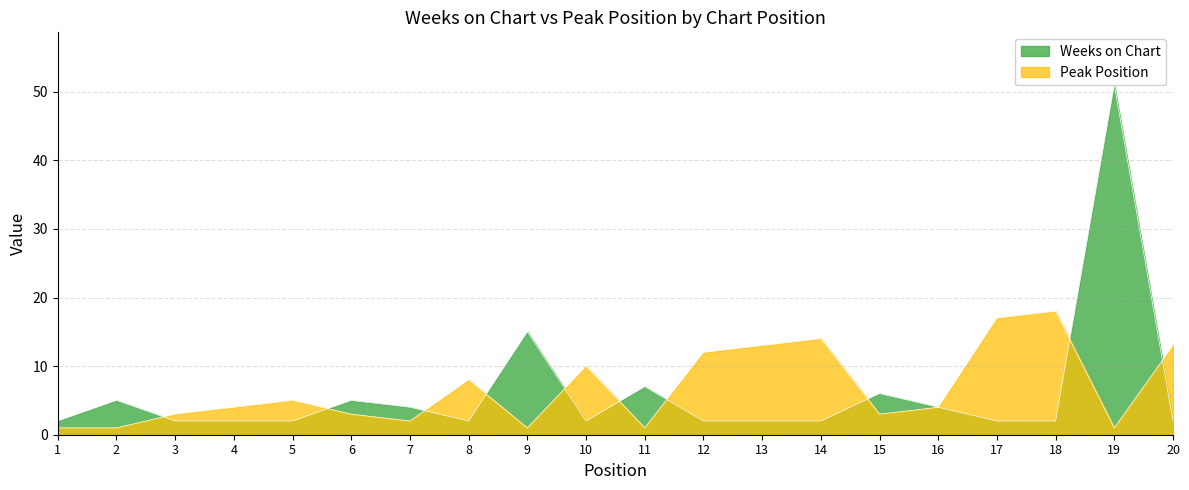

Is it true that Peak Position equals 8 at 12?

False